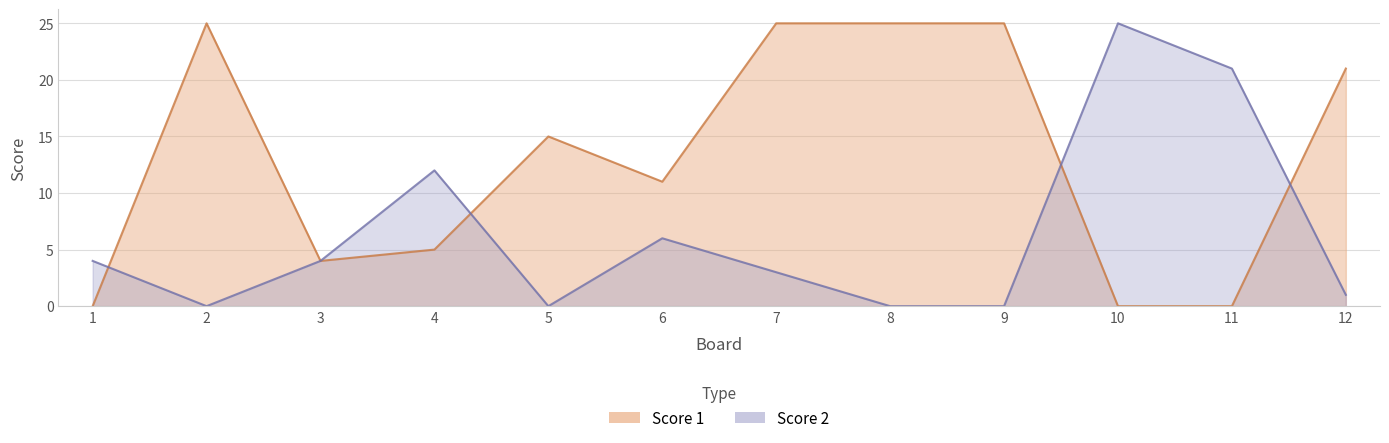

Which series has the largest range (max minus min)?

Score 1